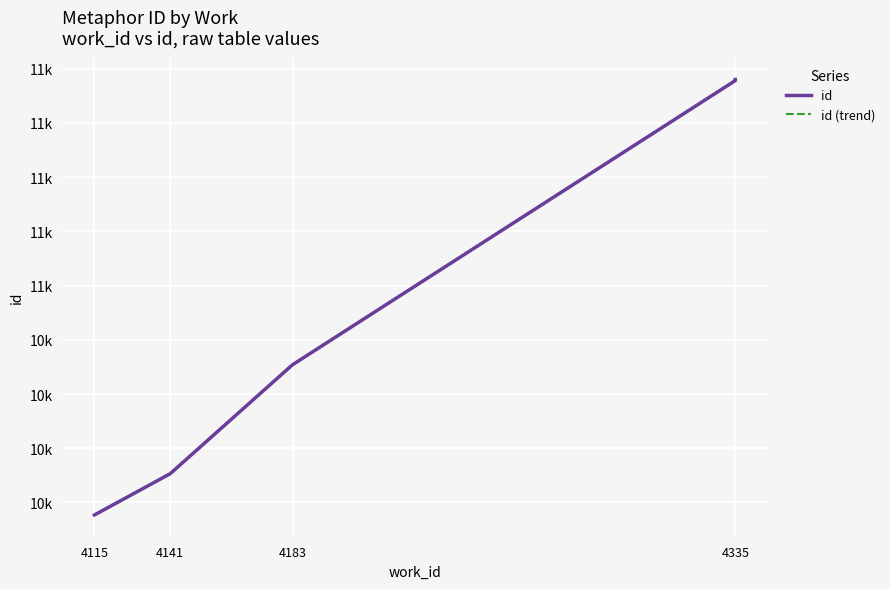

Approximately how many times larger is the value at 4335 compared to 4183?

1.0